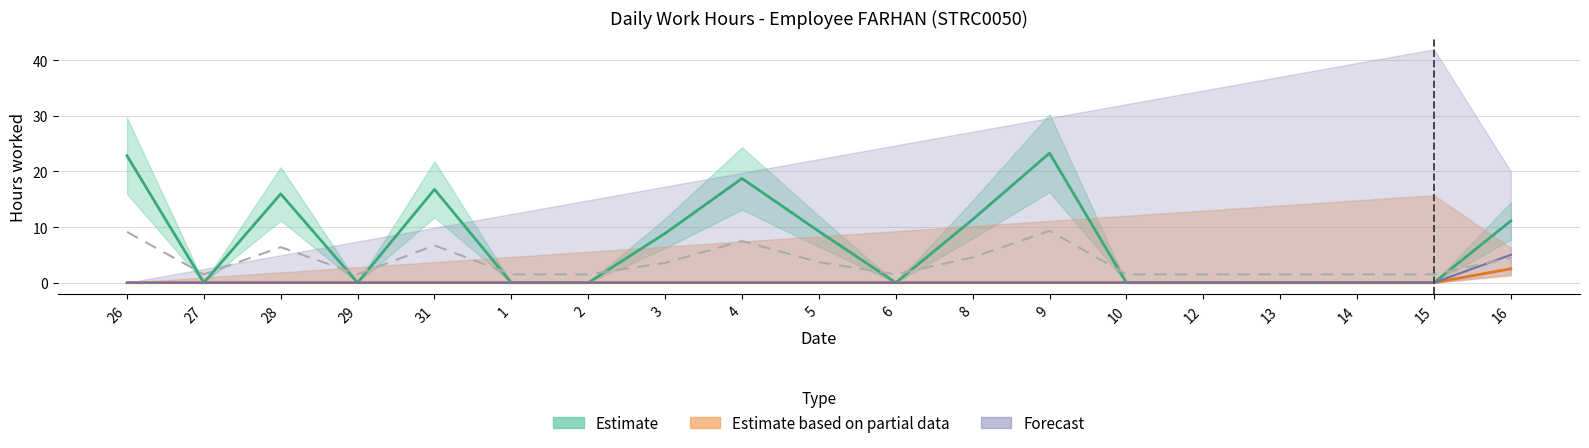

Count the number of categories in the chart.

19